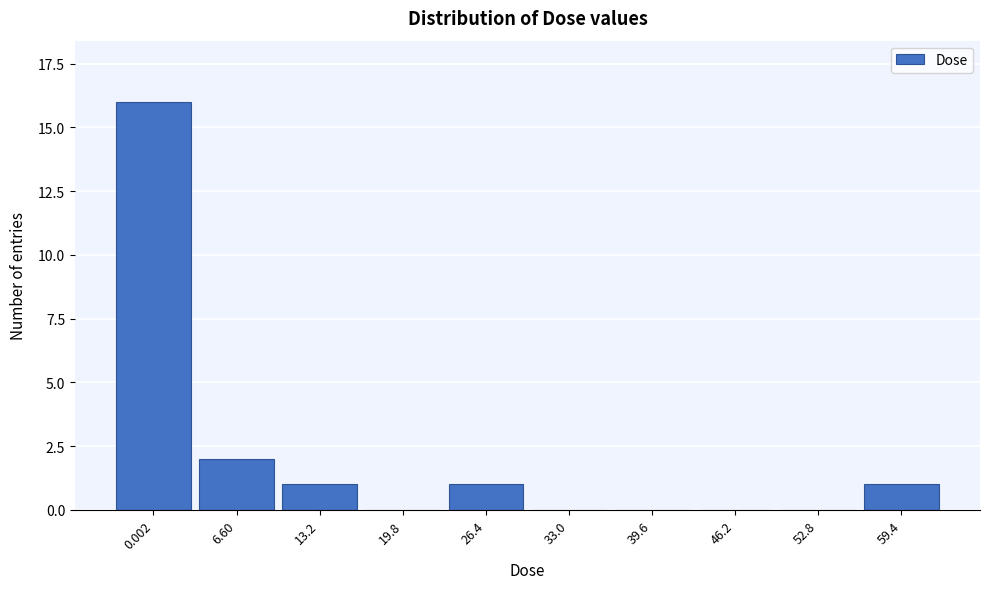

Reading right to left, extract all data points from this chart.

59.4=1	52.8=0	46.2=0	39.6=0	33.0=0	26.4=1	19.8=0	13.2=1	6.60=2	0.002=16